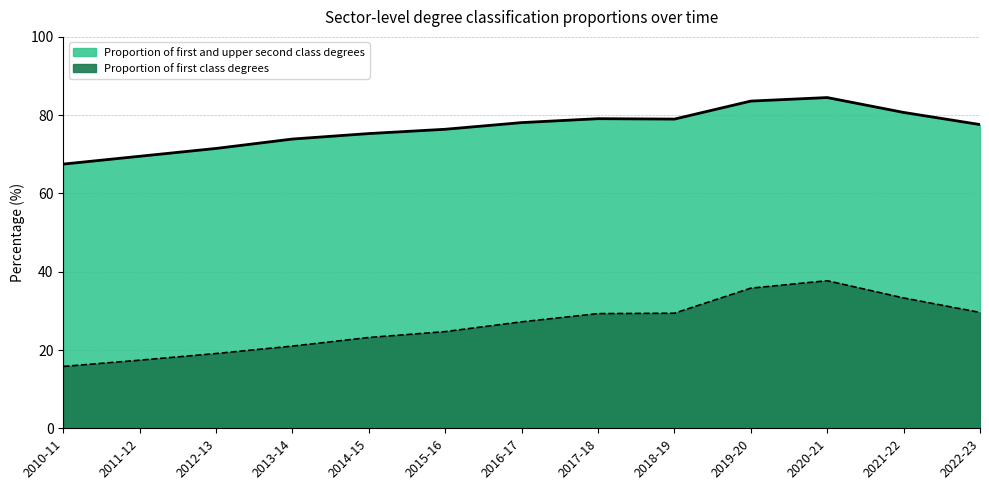

Which category has the lowest value in the Proportion of first class degrees series?

2010-11